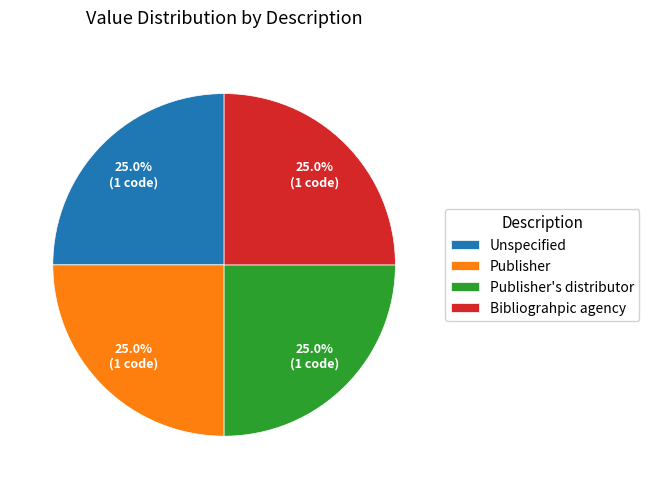

What percentage do Unspecified and Publisher together represent?

50.0%